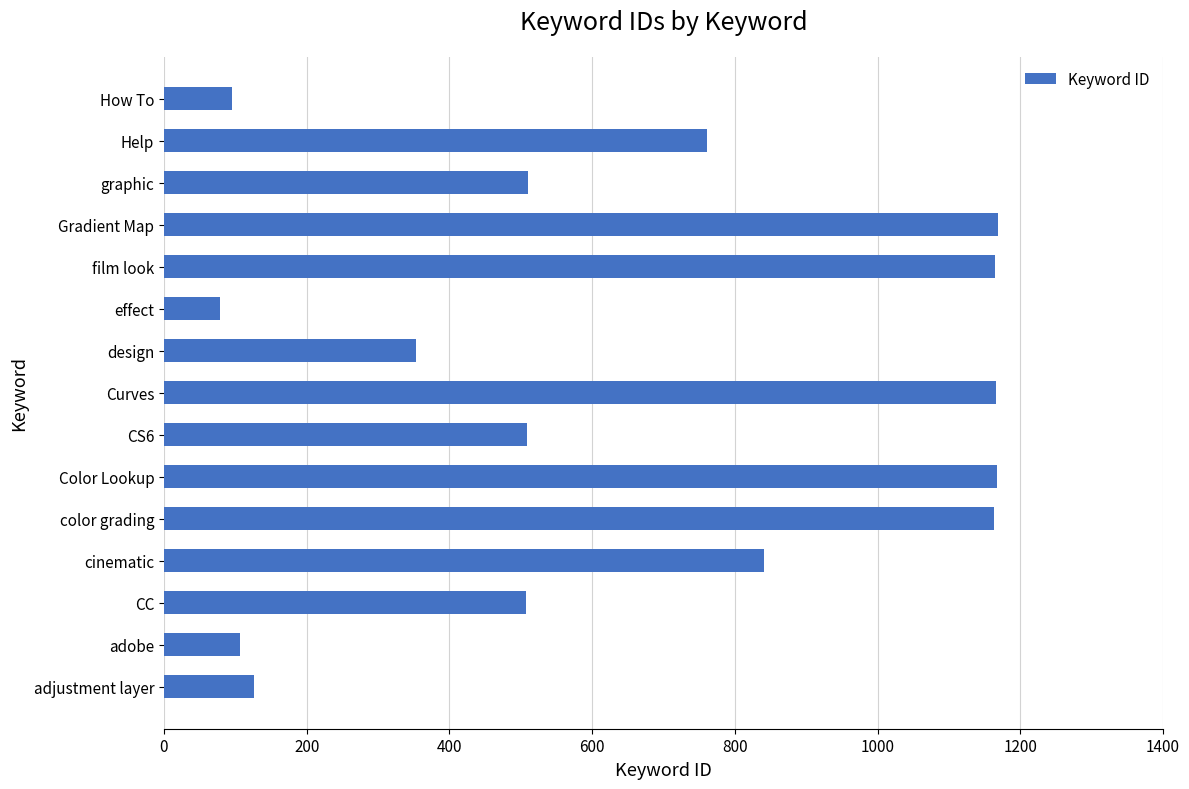

What value does the data have at graphic, to the nearest 10?

510